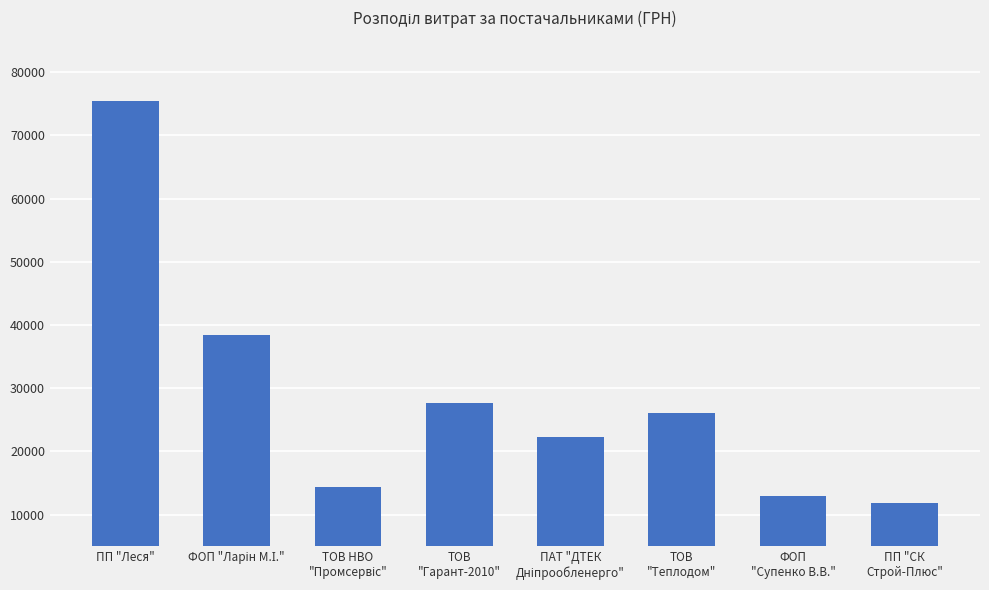

What is the value of the 3rd bar from the left?

14363.6